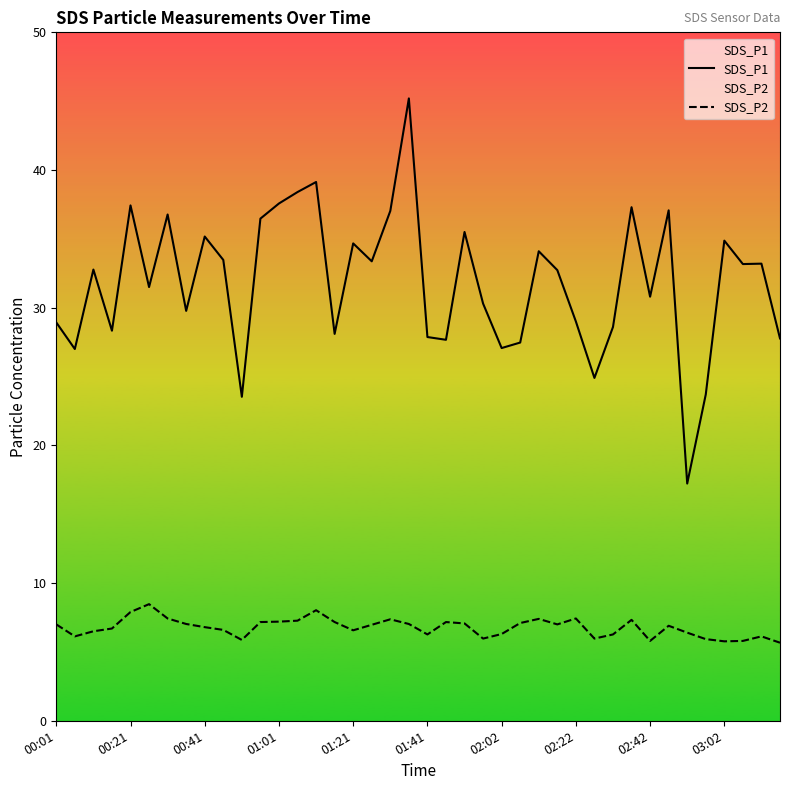

Is this an area chart (filled region under the line)?

No